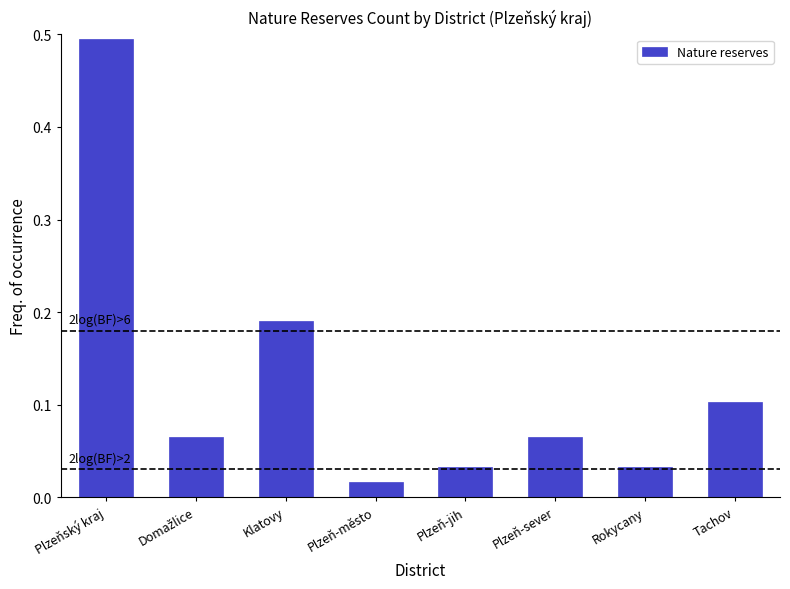

What is the change in value from Plzeňský kraj to Rokycany?

-0.5